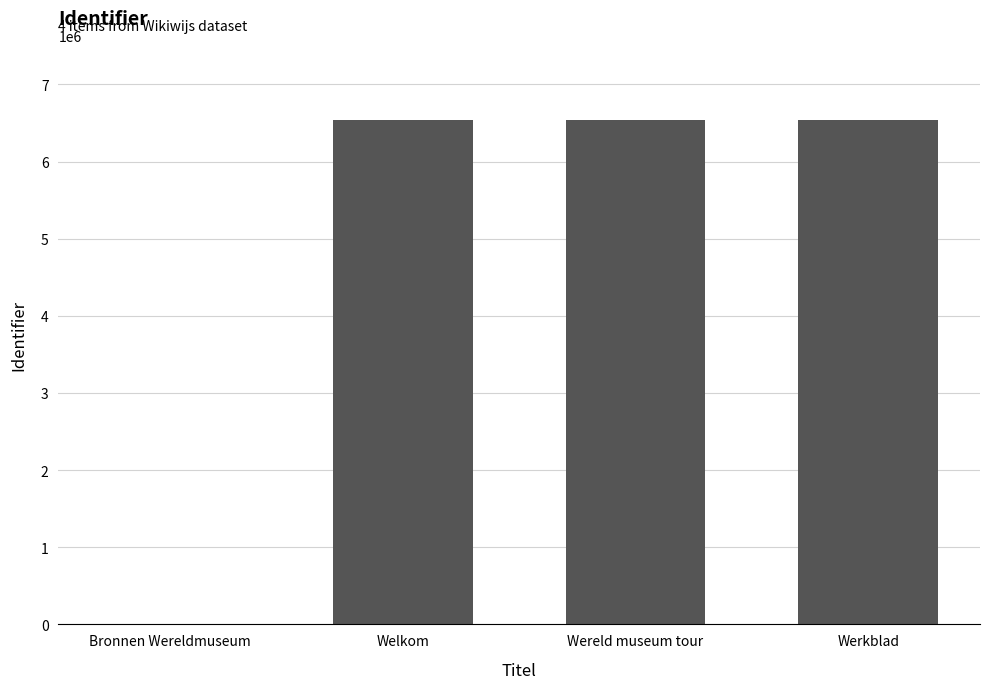

What is the sum of all values?

19601389